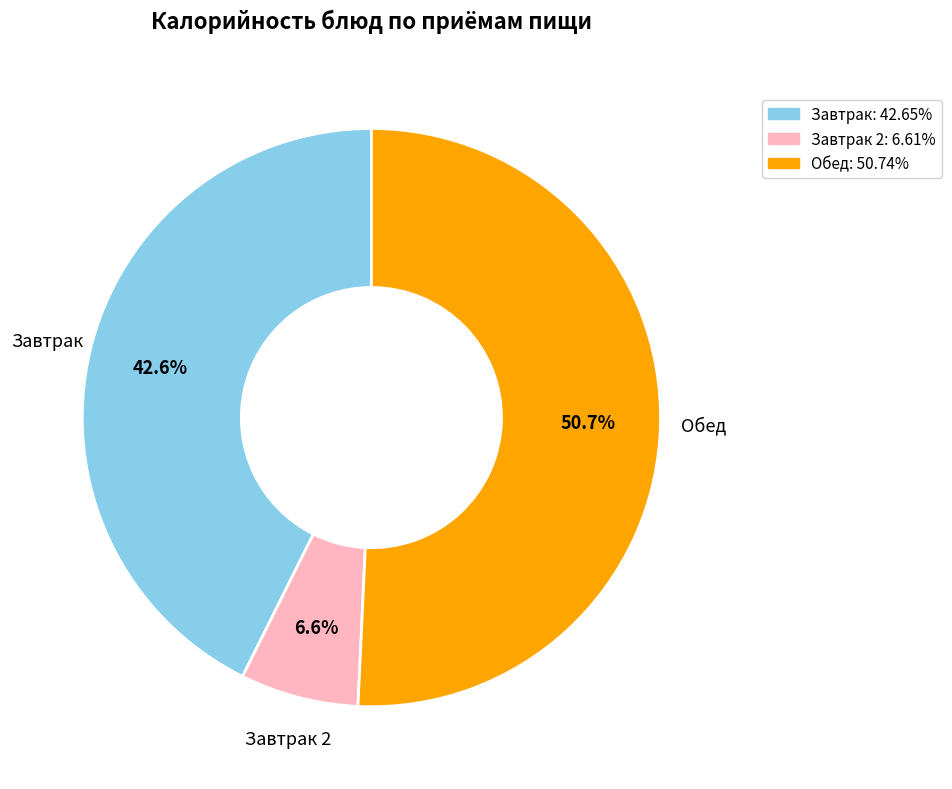

Approximately how many times larger is the value at Завтрак: 42.65% compared to Обед: 50.74%?

0.8